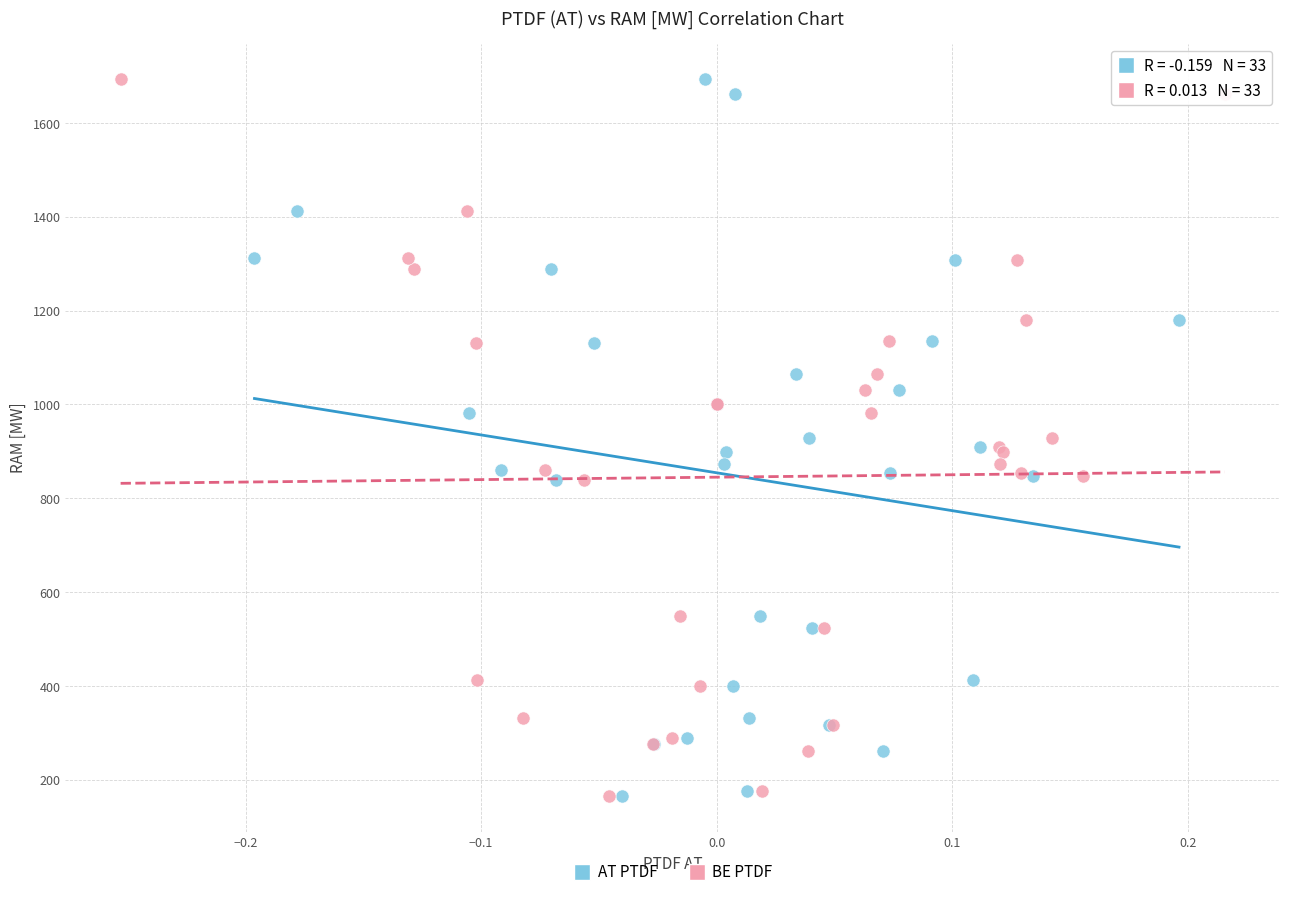

What are all the series names shown in the legend?

AT PTDF, BE PTDF